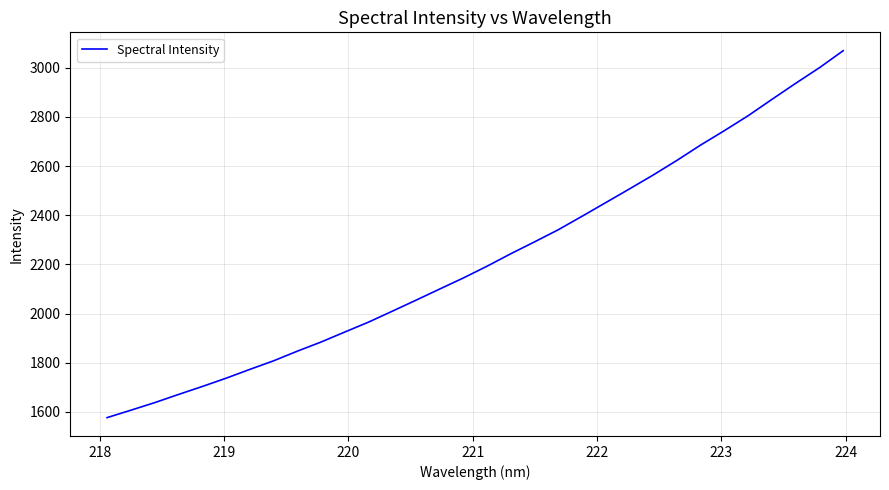

What is the difference between the maximum and minimum values?

1492.9